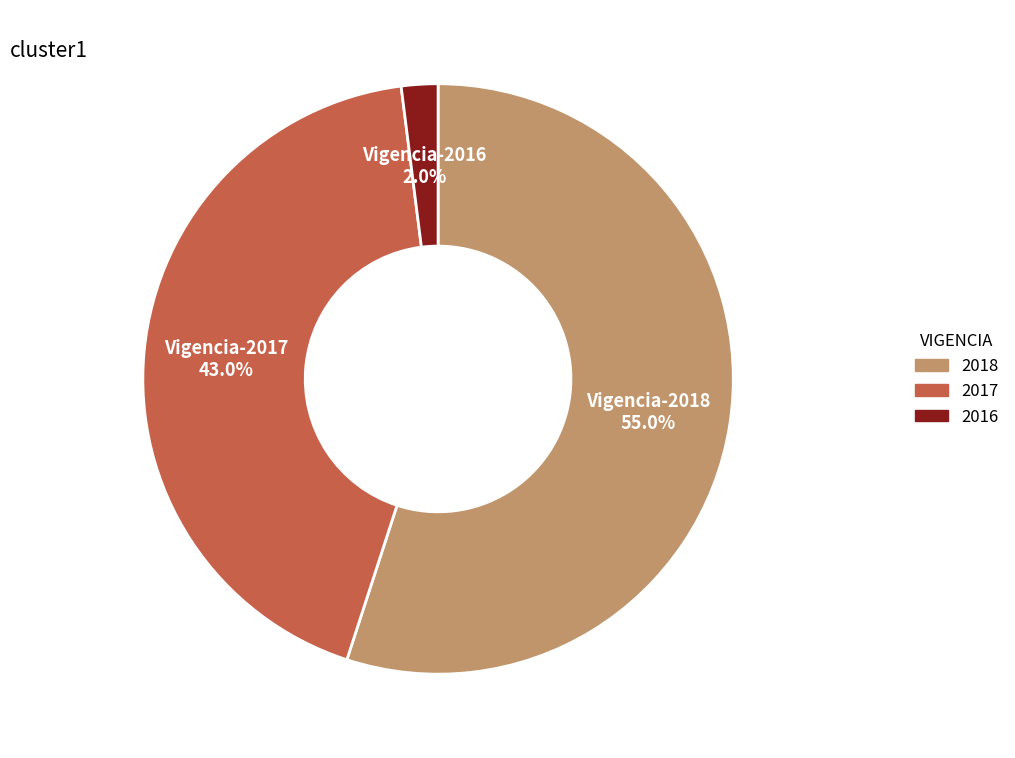

To the nearest percent, what is the difference between the largest and smallest slice percentages?

53%